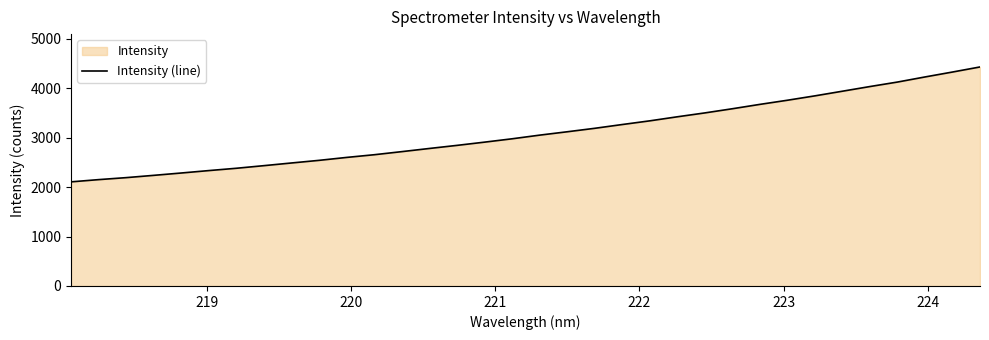

What is the sum of all values?

105486.7